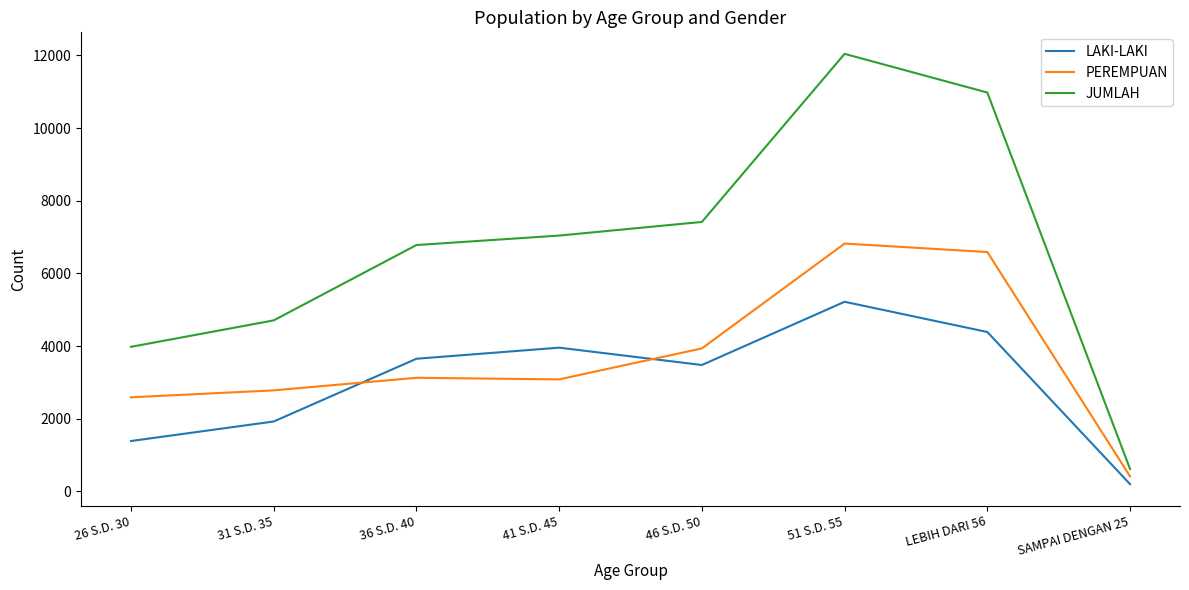

At 46 S.D. 50, list the series in order from largest to smallest.

JUMLAH, PEREMPUAN, LAKI-LAKI